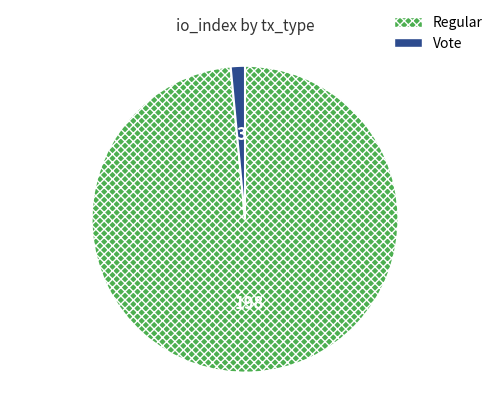

How many segments does this pie chart have?

2